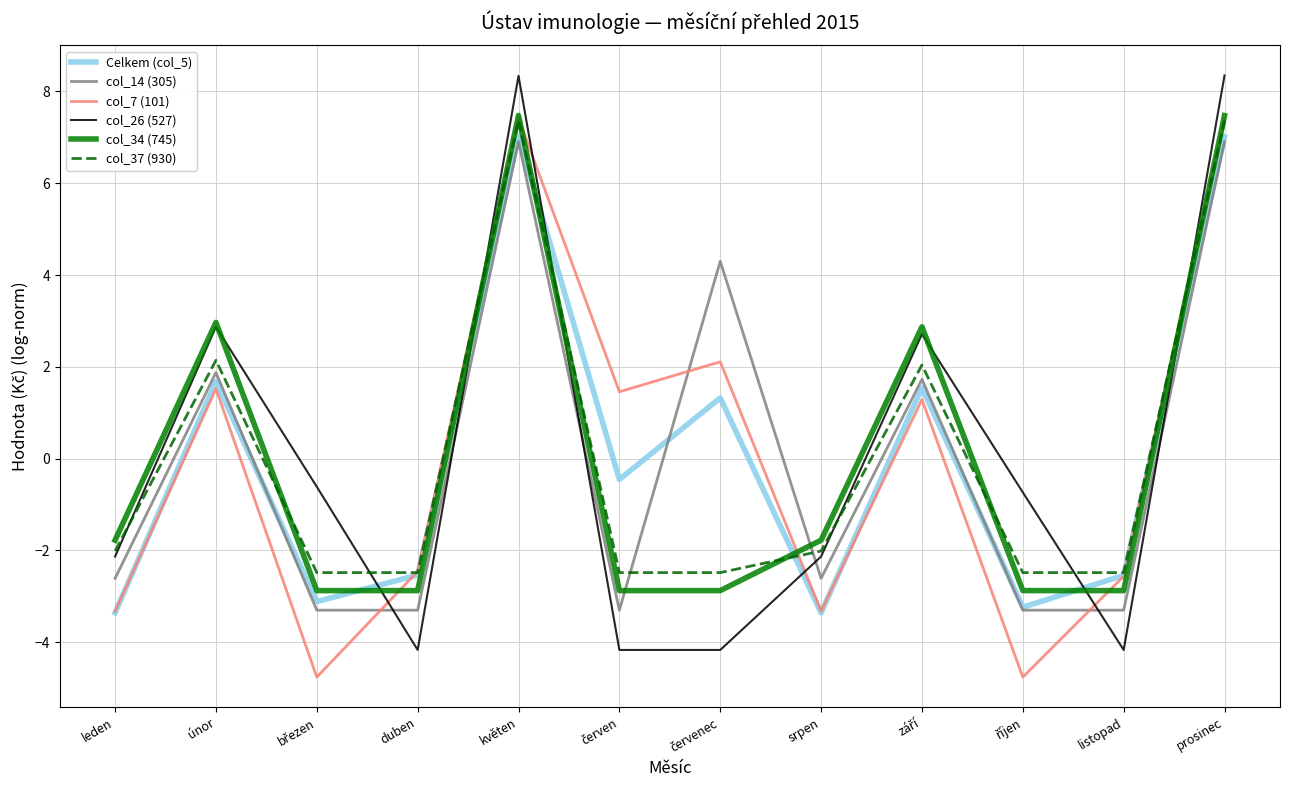

What is the maximum value for col_26 (527)?

8.3